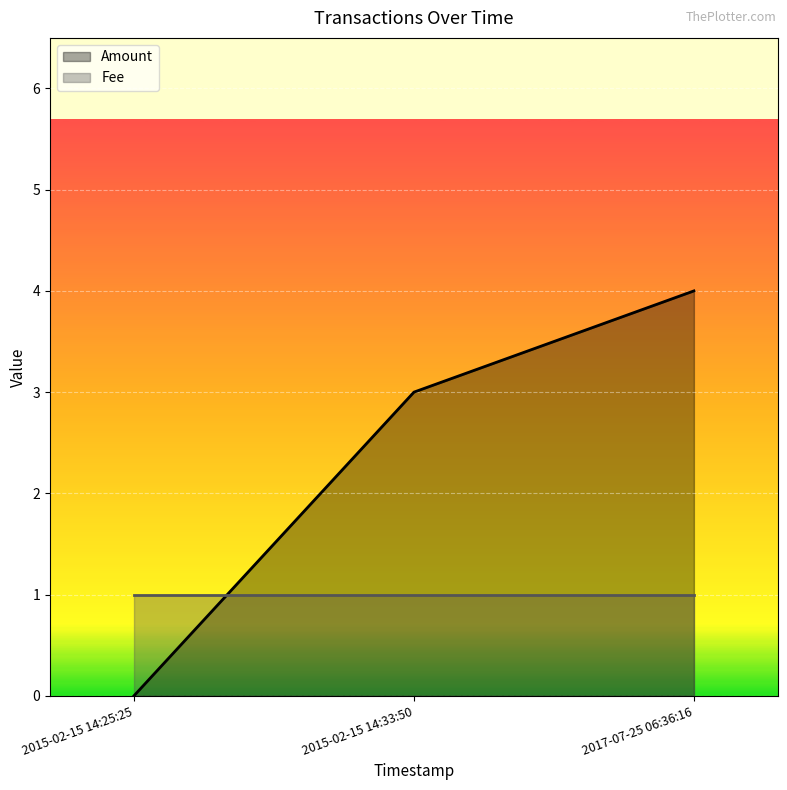

Between 2017-07-25 06:36:16 and 2015-02-15 14:33:50, which is larger?

2017-07-25 06:36:16